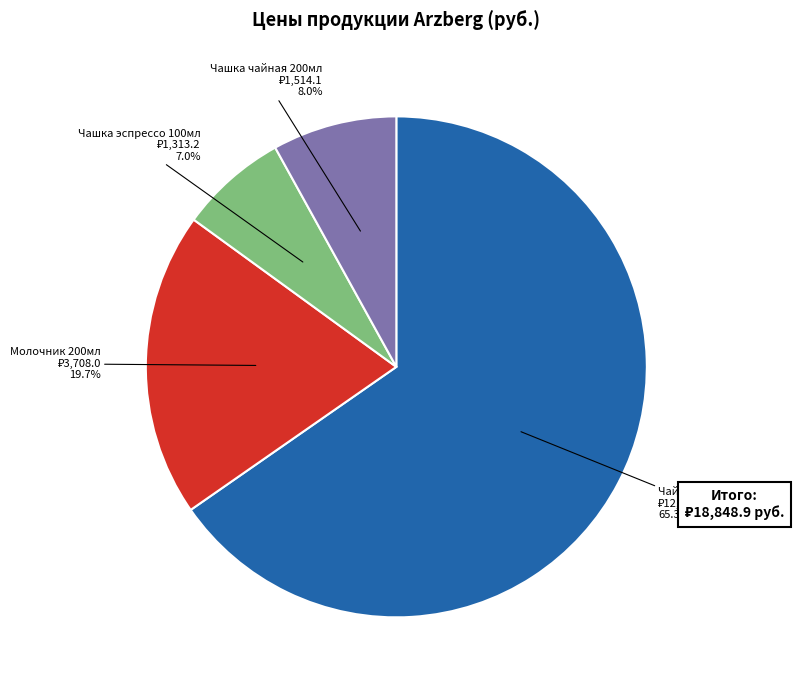

Count the number of slices in the pie.

4